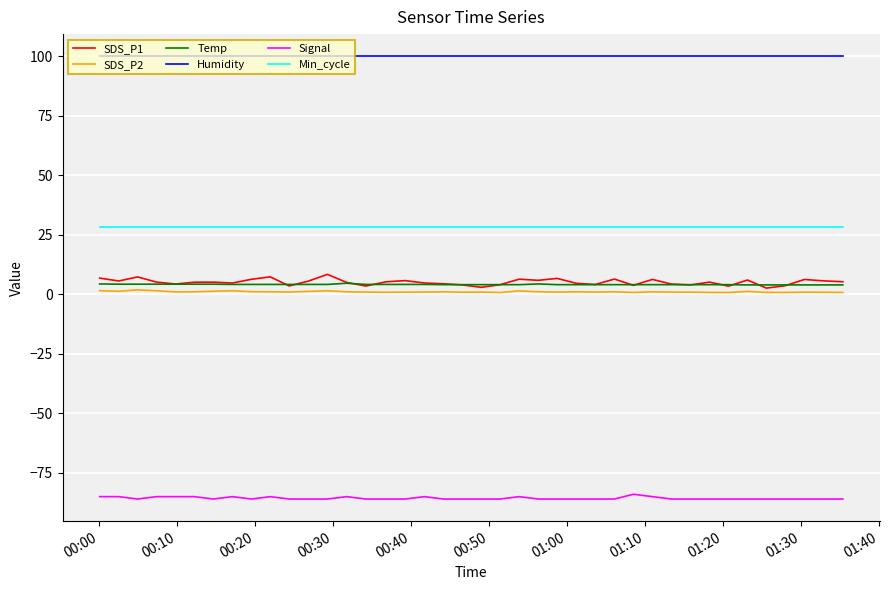

What is the greatest value displayed?

99.9